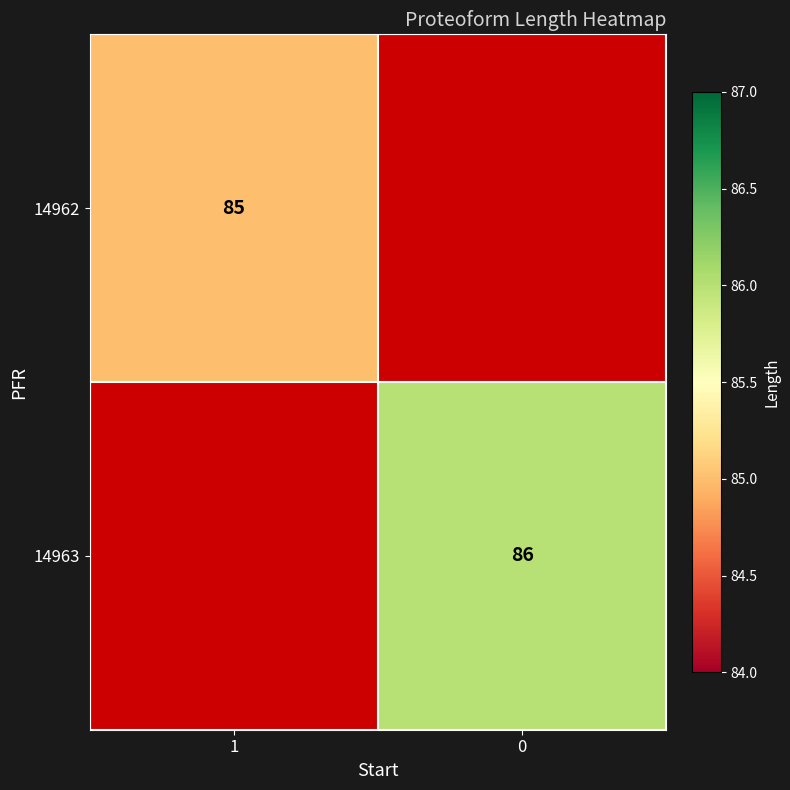

The value of 14963 at 0 is 86. True or false?

True